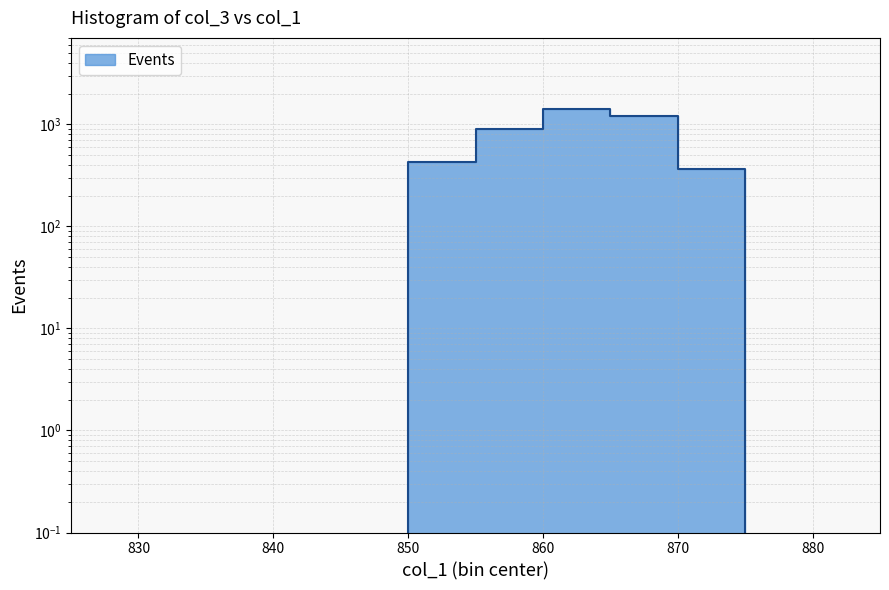

Does the chart display data point markers on the line(s)?

No